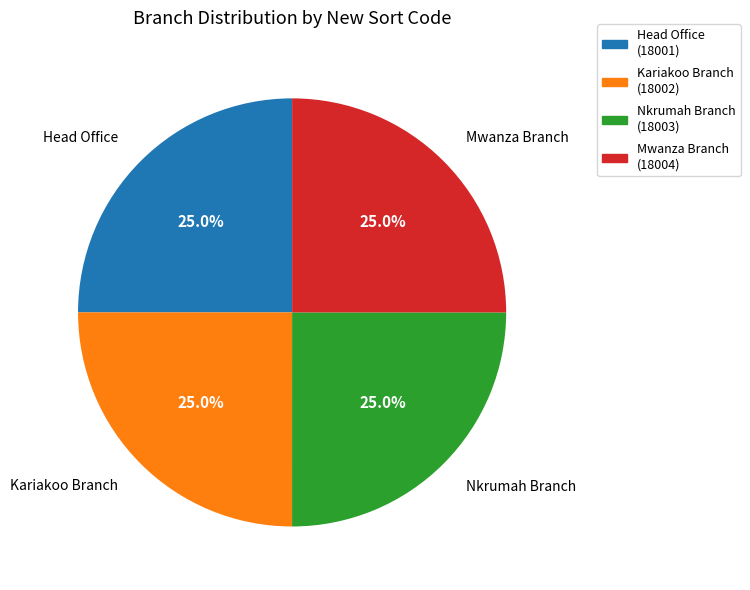

What percentage do Nkrumah Branch and Head Office together represent?

50.0%